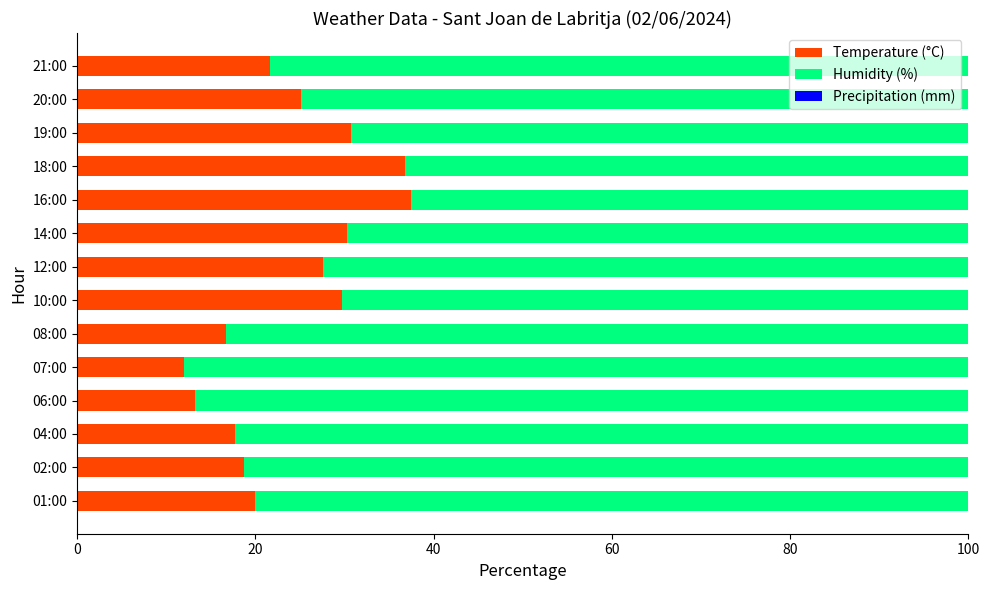

What is the lowest value of the Temperature (°C) series?

12.0